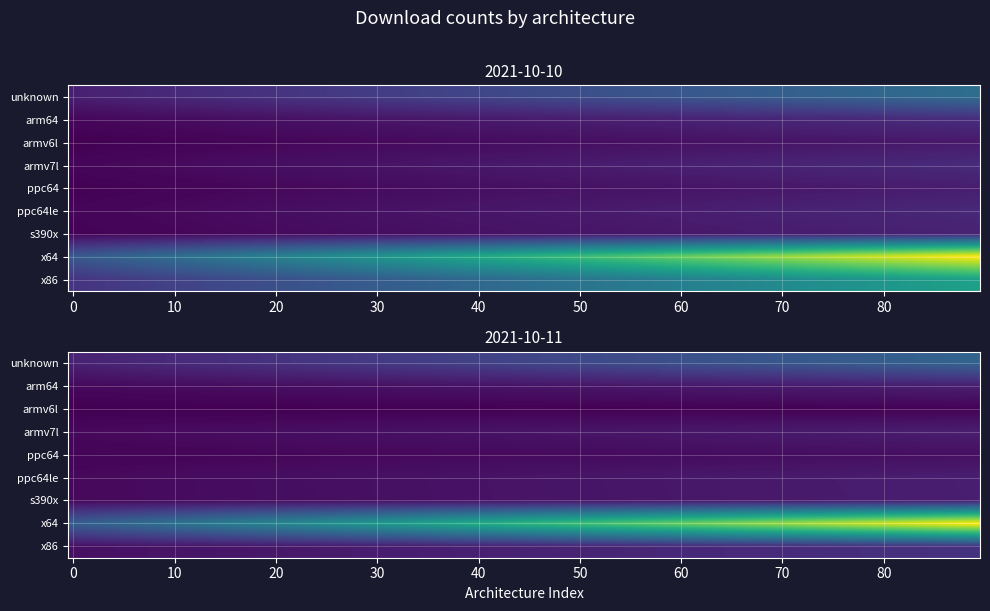

What is the sum of the 2021-10-11 values at ppc64le and x64?

1011